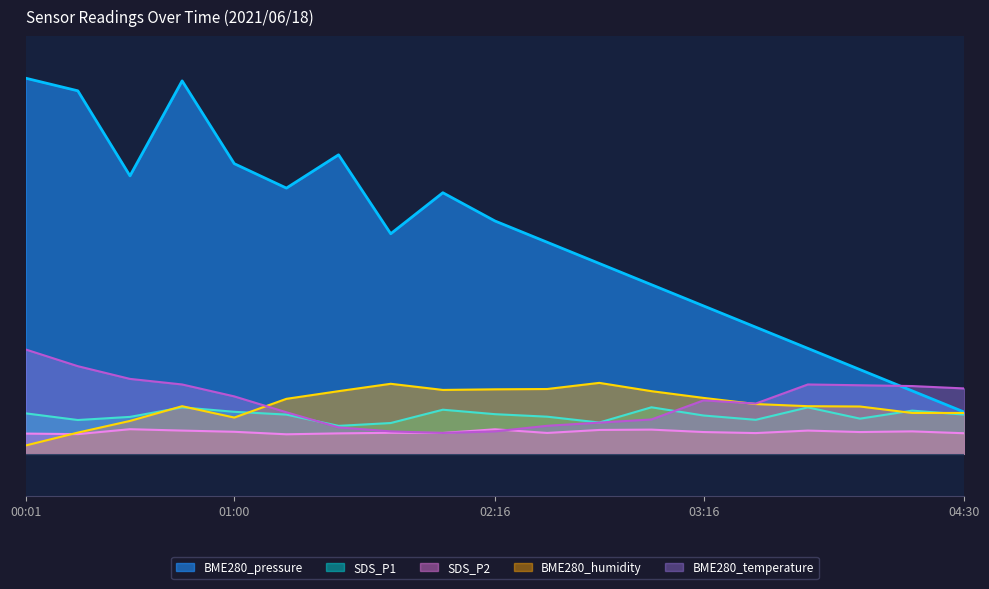

Reading right to left, list all the values displayed in this chart.

BME280_pressure: 04:30=10.0	04:16=15.1	04:00=20.2	03:45=25.3	03:30=30.3	03:16=35.4	03:00=40.5	02:45=45.6	02:30=50.7	02:16=55.8	02:00=62.6	01:48=52.7	01:32=71.6	01:16=63.7	01:00=69.5	00:45=89.4	00:30=66.6	00:16=87.0	00:01=90.0
SDS_P1: 04:30=9.4	04:16=10.3	04:00=8.4	03:45=11.1	03:30=8.2	03:16=9.2	03:00=11.2	02:45=7.5	02:30=8.9	02:16=9.5	02:00=10.6	01:48=7.4	01:32=6.7	01:16=9.4	01:00=10.1	00:45=11.1	00:30=8.8	00:16=8.1	00:01=9.7
SDS_P2: 04:30=4.9	04:16=5.4	04:00=5.2	03:45=5.6	03:30=5.0	03:16=5.2	03:00=5.8	02:45=5.7	02:30=5.0	02:16=5.9	02:00=5.0	01:48=5.0	01:32=4.9	01:16=4.7	01:00=5.3	00:45=5.6	00:30=5.9	00:16=4.7	00:01=4.8
BME280_humidity: 04:30=9.8	04:16=9.8	04:00=11.3	03:45=11.4	03:30=11.9	03:16=13.4	03:00=15.0	02:45=17.0	02:30=15.5	02:16=15.5	02:00=15.3	01:48=16.8	01:32=15.0	01:16=13.2	01:00=8.7	00:45=11.4	00:30=7.9	00:16=5.1	00:01=2.0
BME280_temperature: 04:30=15.7	04:16=16.2	04:00=16.4	03:45=16.6	03:30=12.0	03:16=12.8	03:00=8.2	02:45=7.5	02:30=6.7	02:16=5.4	02:00=5.0	01:48=5.4	01:32=6.3	01:16=10.0	01:00=13.8	00:45=16.6	00:30=18.0	00:16=21.0	00:01=25.0